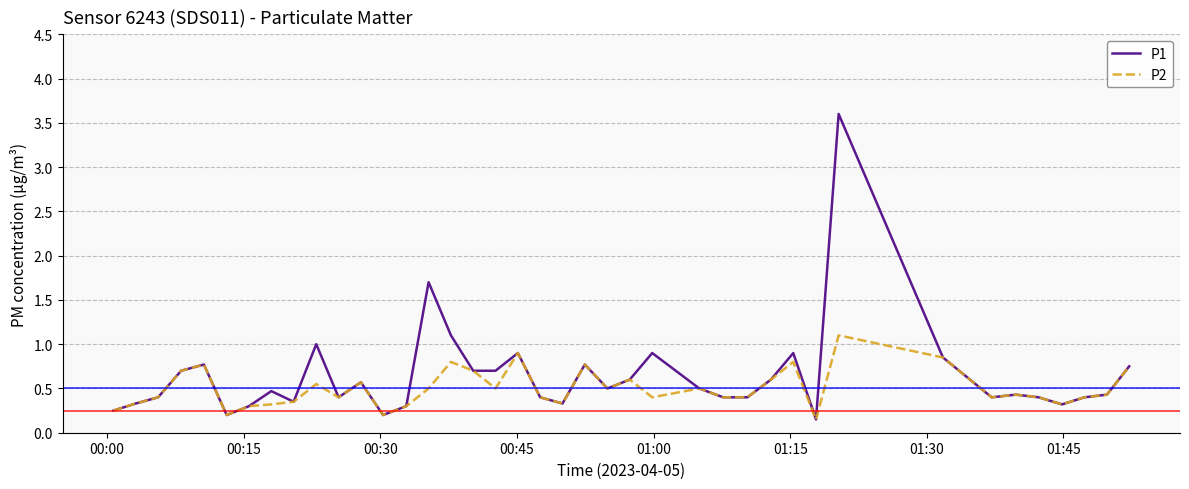

Which series has the largest total across all categories?

P1